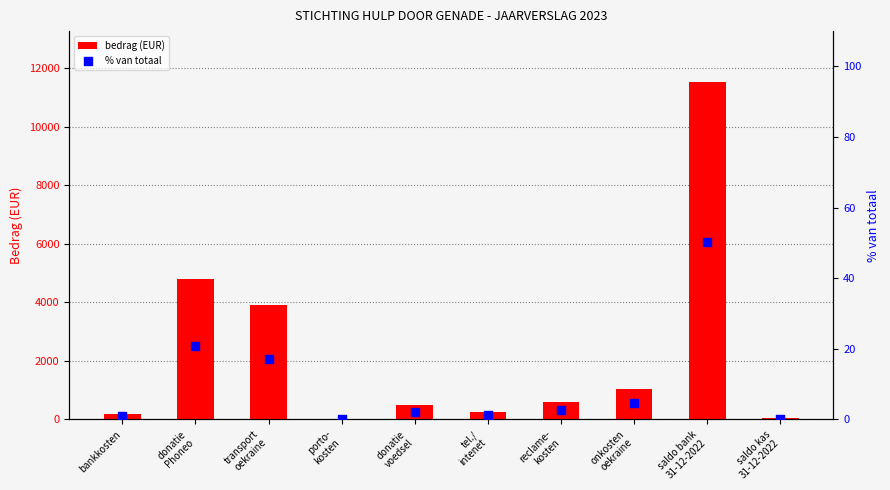

Which series has the largest Y range (max minus min)?

bedrag (EUR)